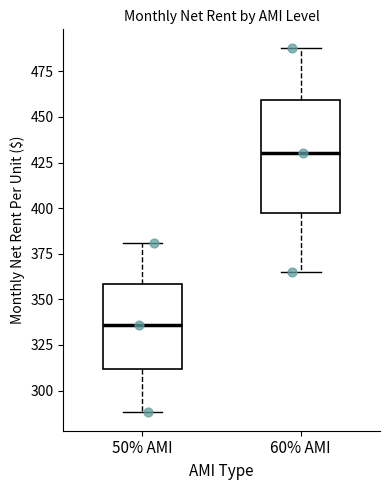

Which box's median line is the lowest?

50% AMI